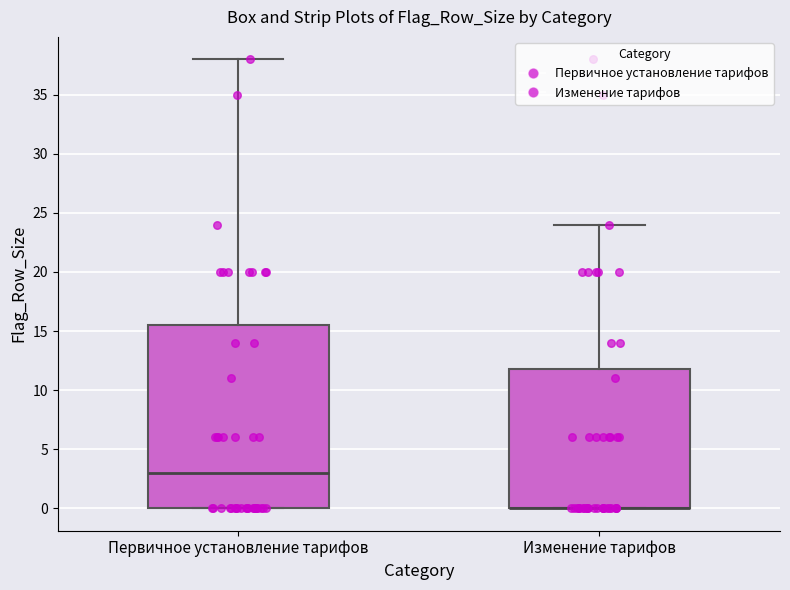

Reading left to right, transcribe this box plot: for each box, give where its median line is, the range the box spans, and where its two whiskers end, as read against the y-axis. The values are not printed on the chart, so give them approximately, as read against the axis.

Первичное установление тарифов: median 3.0, box 0.0 to 15.5, whiskers 0.0 to 38.0
Изменение тарифов: median 0.0 (drawn on the box's lower edge), box 0.0 to 12.0, whiskers 0.0 to 24.0